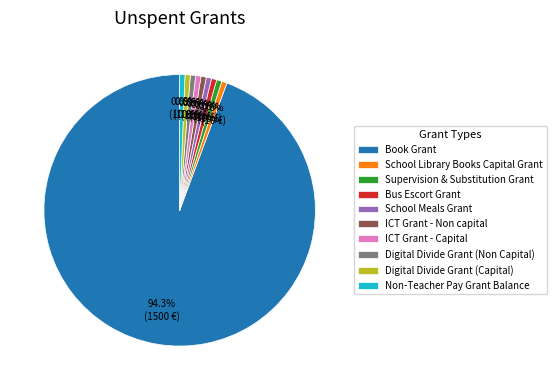

What is the largest slice in the pie chart?

Book Grant